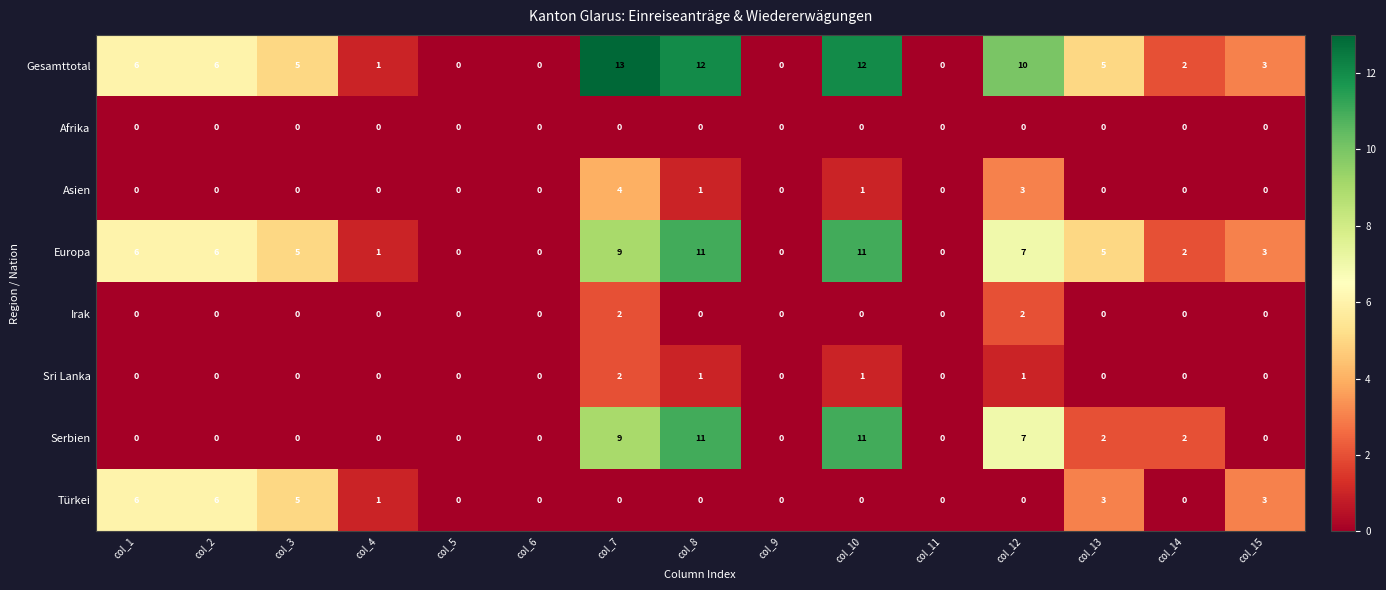

Which series has the widest spread of values?

Gesamttotal